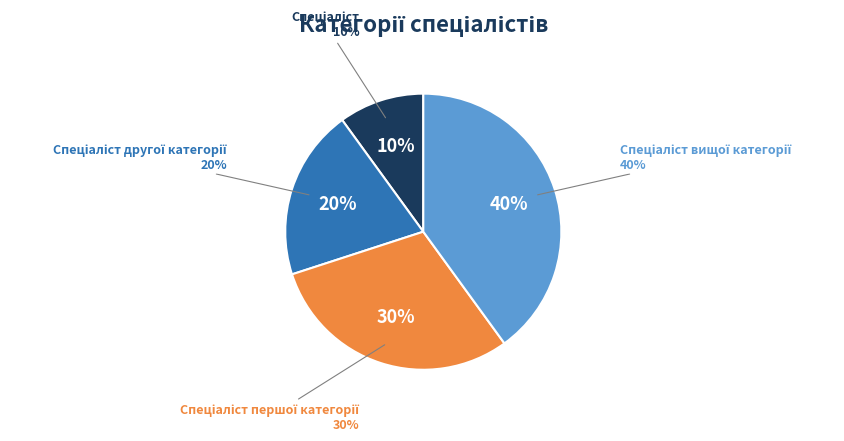

Count the number of slices in the pie.

4